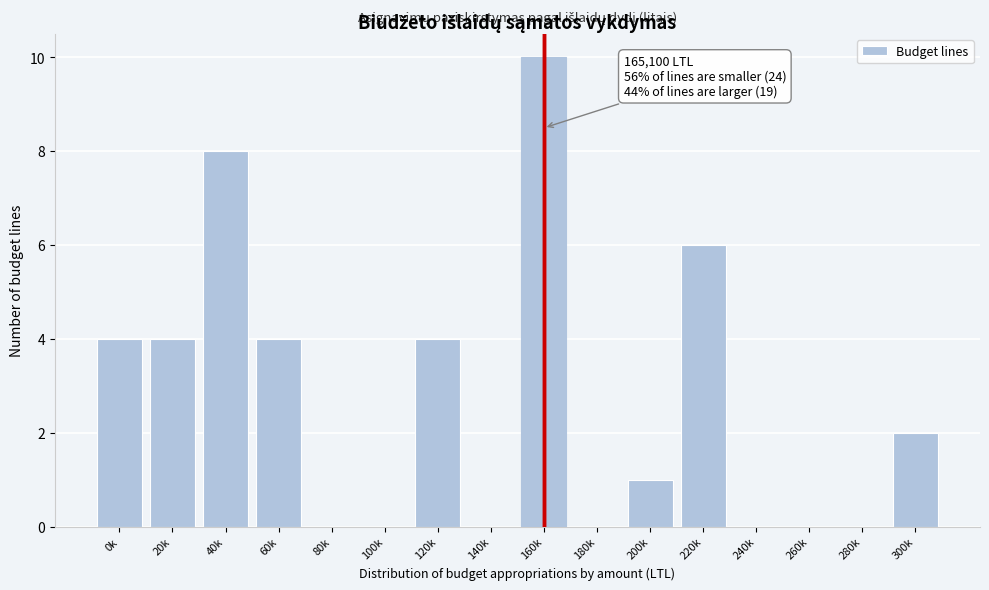

Reading left to right, extract all data points from this chart.

0k=4	20k=4	40k=8	60k=4	80k=0	100k=0	120k=4	140k=0	160k=10	180k=0	200k=1	220k=6	240k=0	260k=0	280k=0	300k=2